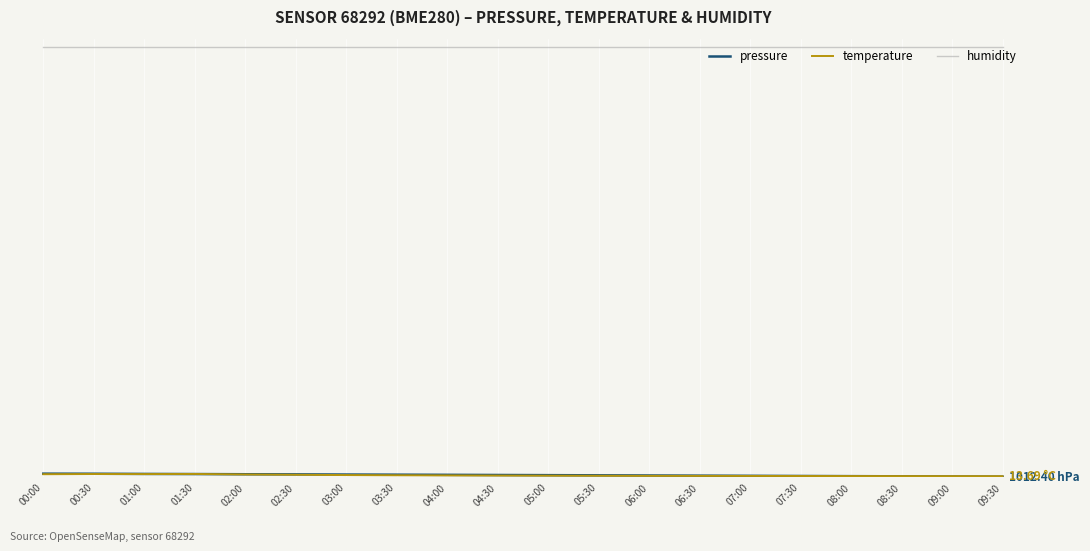

What is the label of the 20th point from the left?

09:30